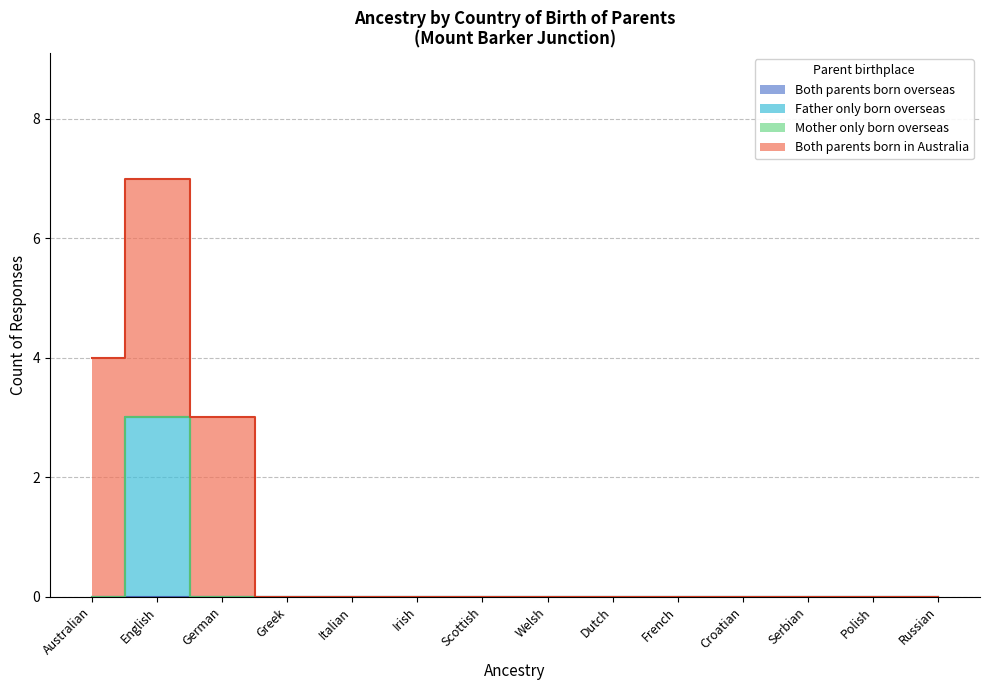

True or false: Father only born overseas has a value of 0 at Irish.

True